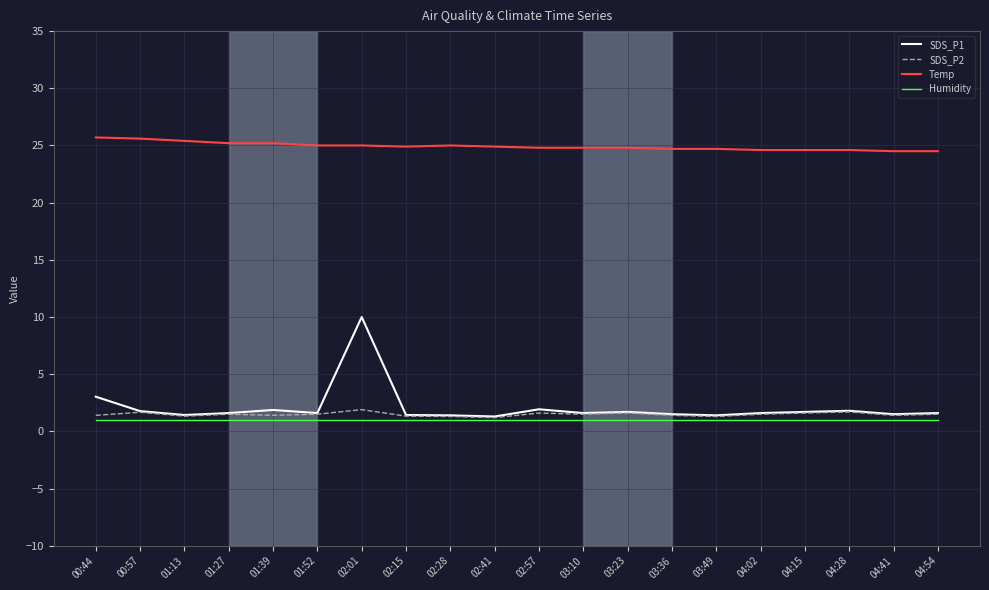

What position from the left is 04:54?

20